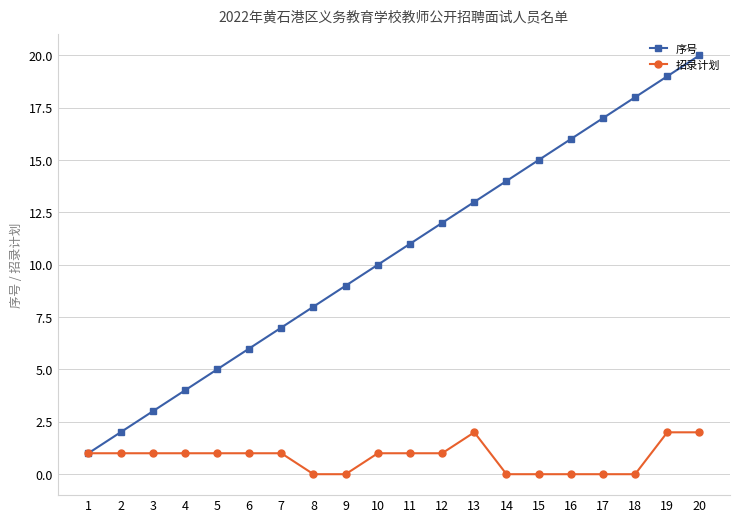

List the labels in order of 序号 value, smallest first.

1, 2, 3, 4, 5, 6, 7, 8, 9, 10, 11, 12, 13, 14, 15, 16, 17, 18, 19, 20